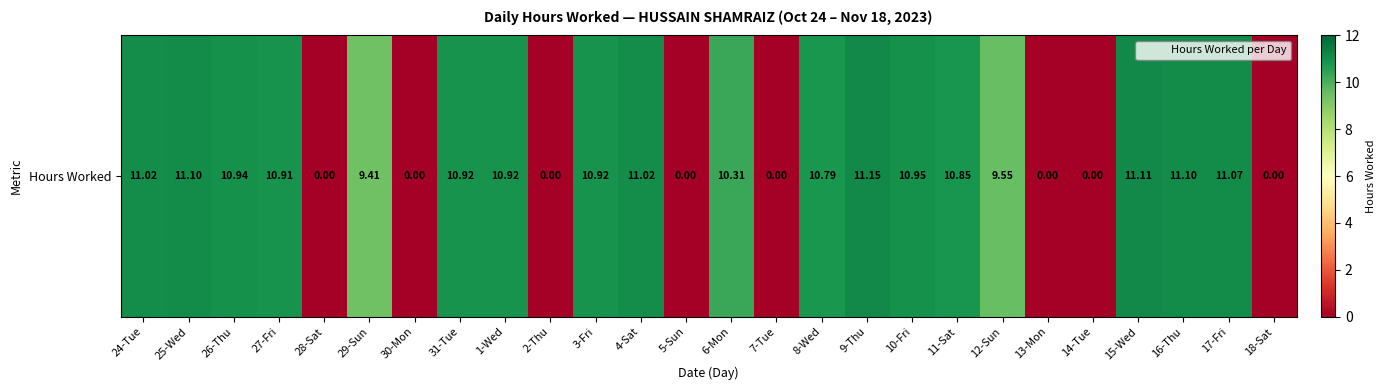

Approximately how many times larger is the value at 4-Sat compared to 16-Thu?

1.0